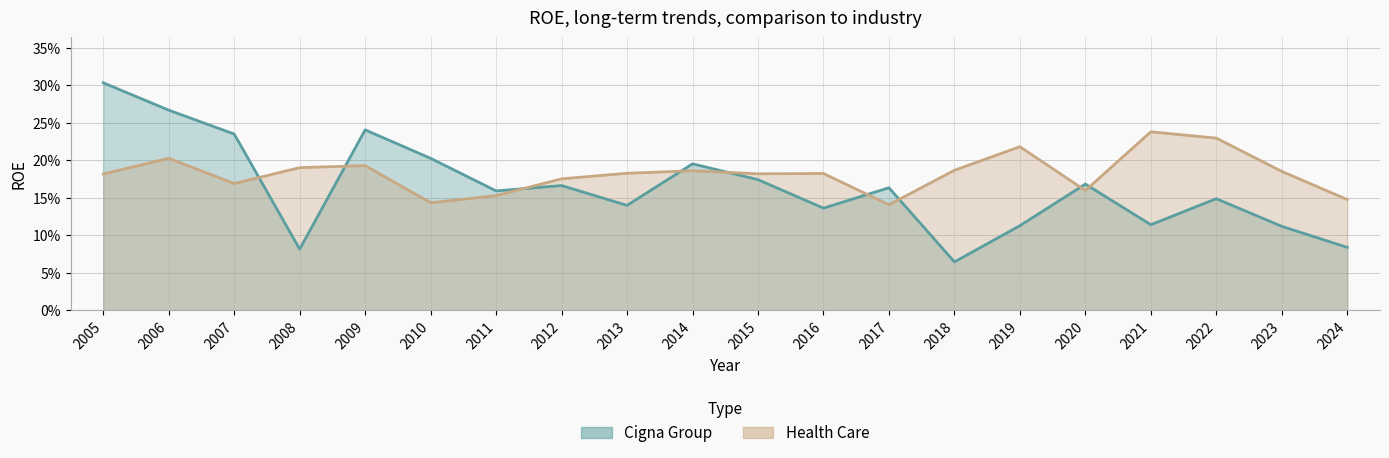

What is the difference between the maximum and minimum values in the Health Care series?

0.1